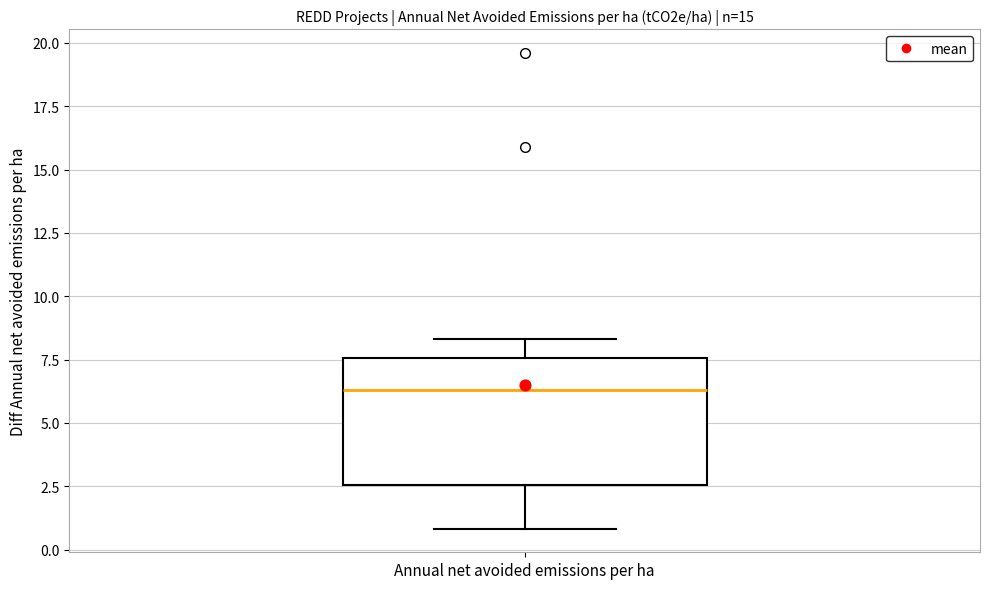

Where does the median line of the box for Annual net avoided emissions per ha sit on the y-axis? The values are not printed on the chart, so give them approximately, as read against the axis.

6.5